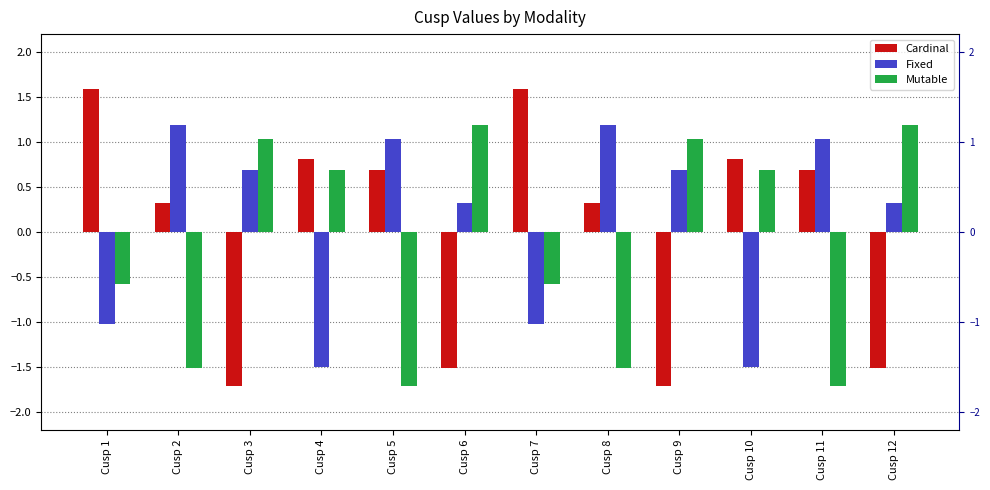

What is the approximate value of Mutable at Cusp 3?

1.0